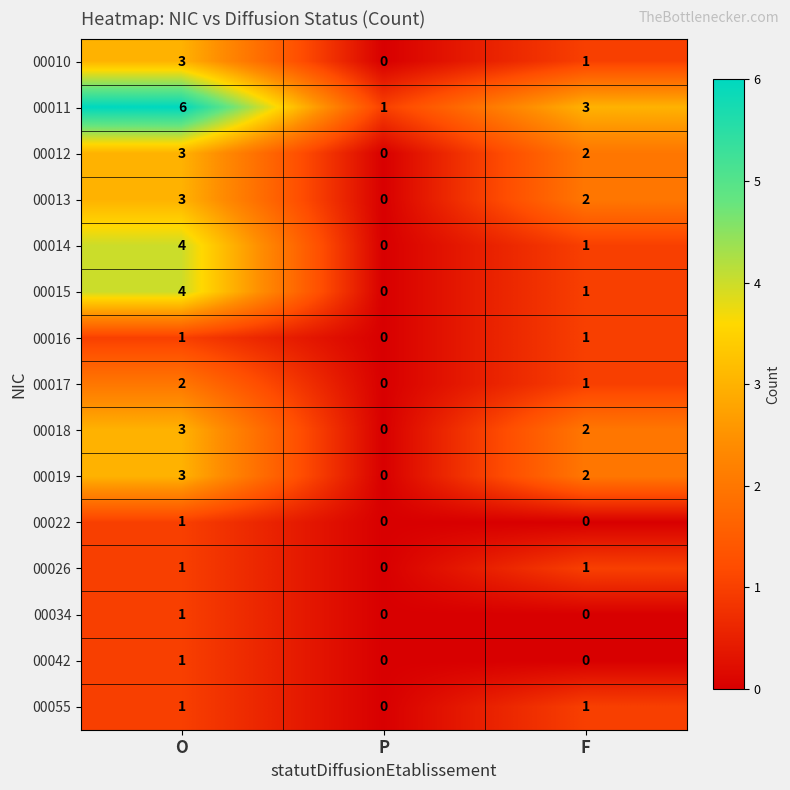

How many distinct data groups are displayed?

15